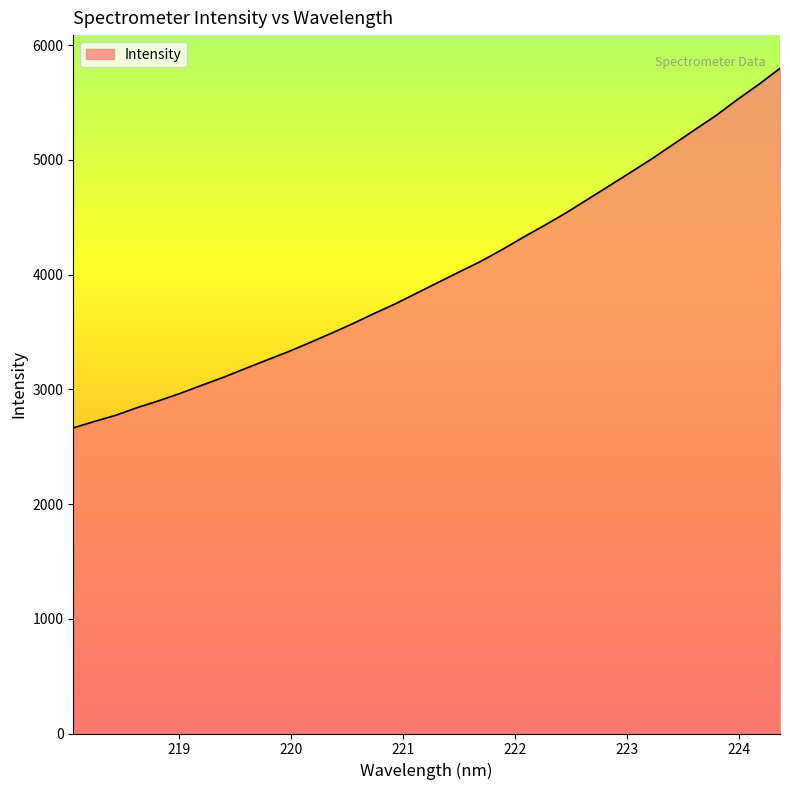

What is the smallest value displayed?

2663.6